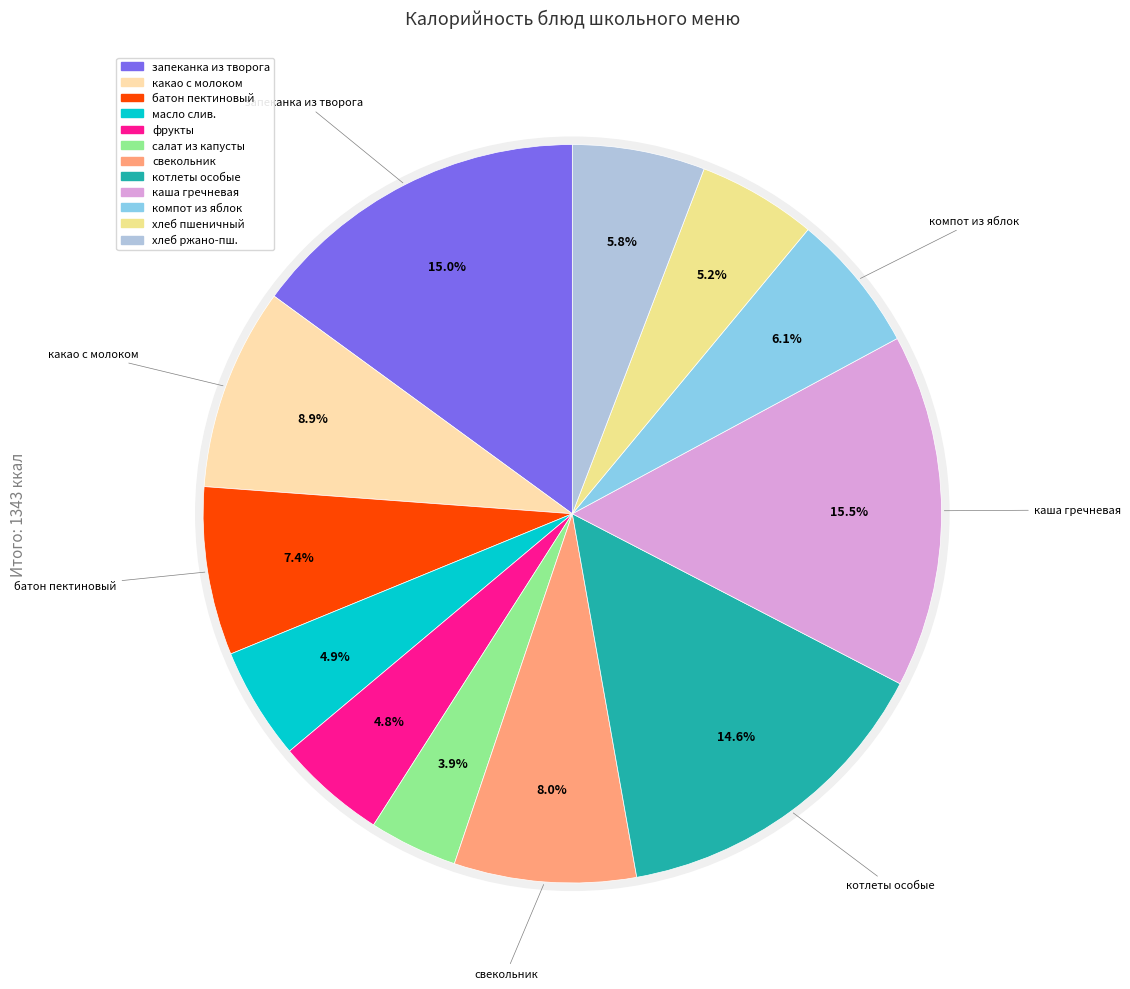

Is the sum of запеканка из творога с повидлом and хлеб пшеничный greater than half?

No